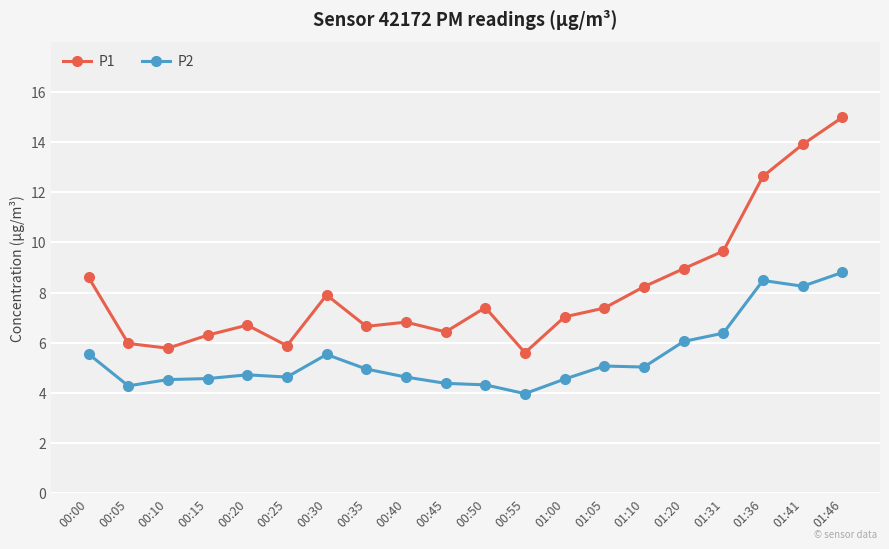

What is the sum of all P1 values?

162.8